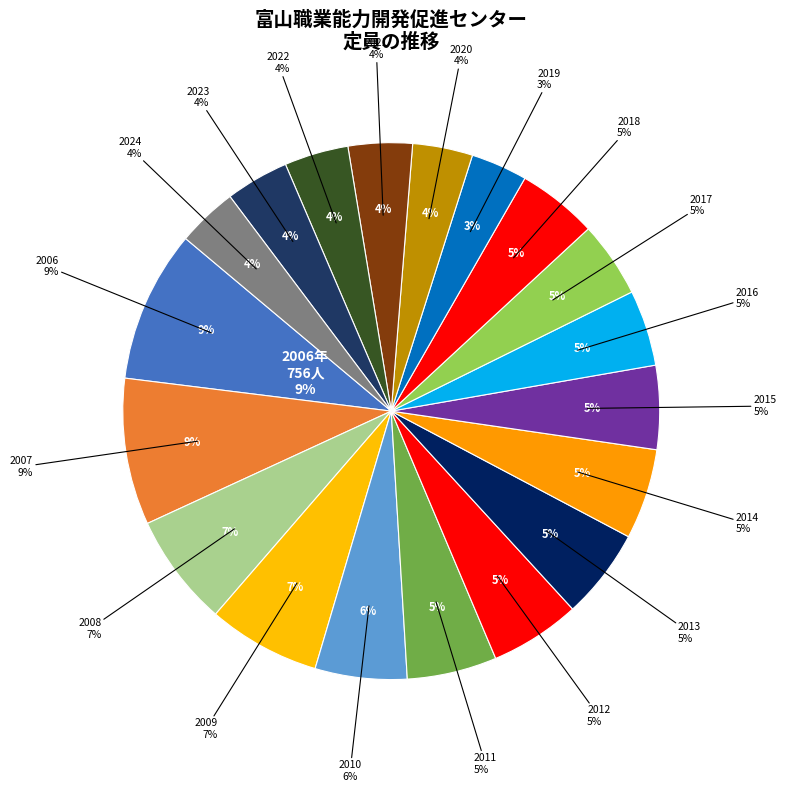

Does 2017 represent more than half of the total?

No